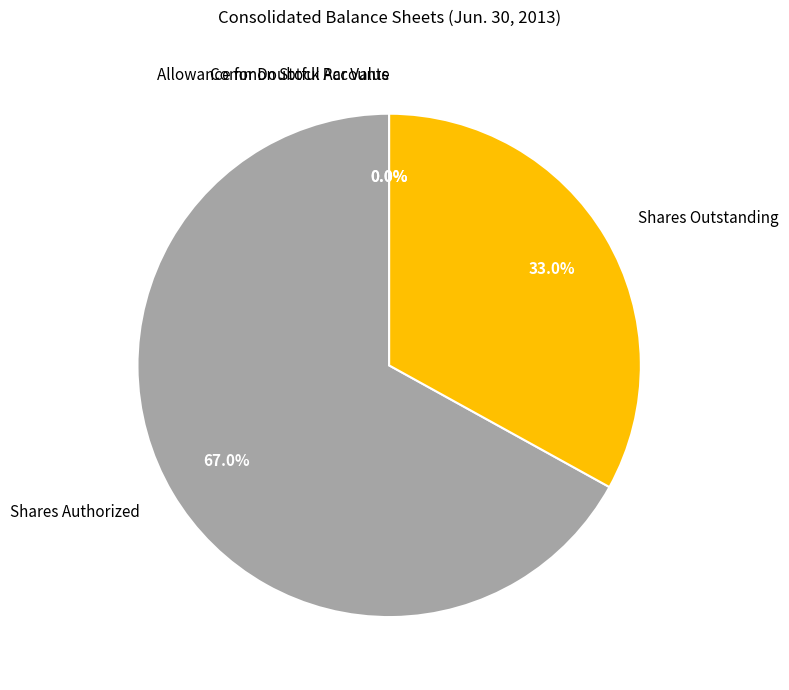

Is it true that Allowance for Doubtful Accounts Receivable is 13% of the pie?

False